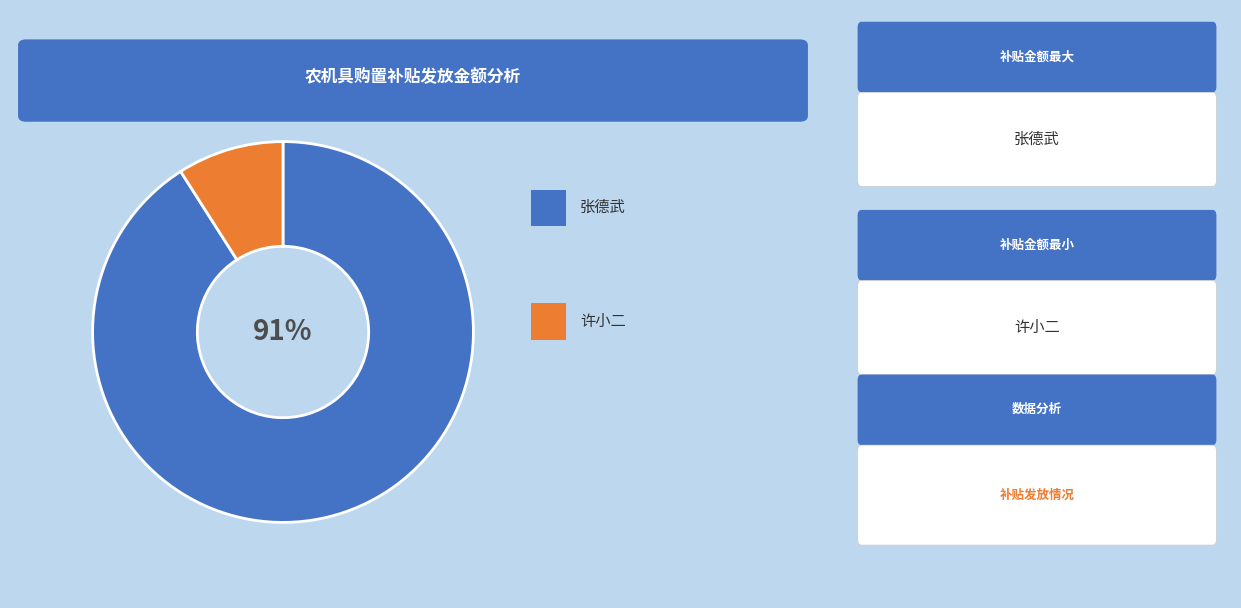

To the nearest percent, what is the average slice percentage?

50%